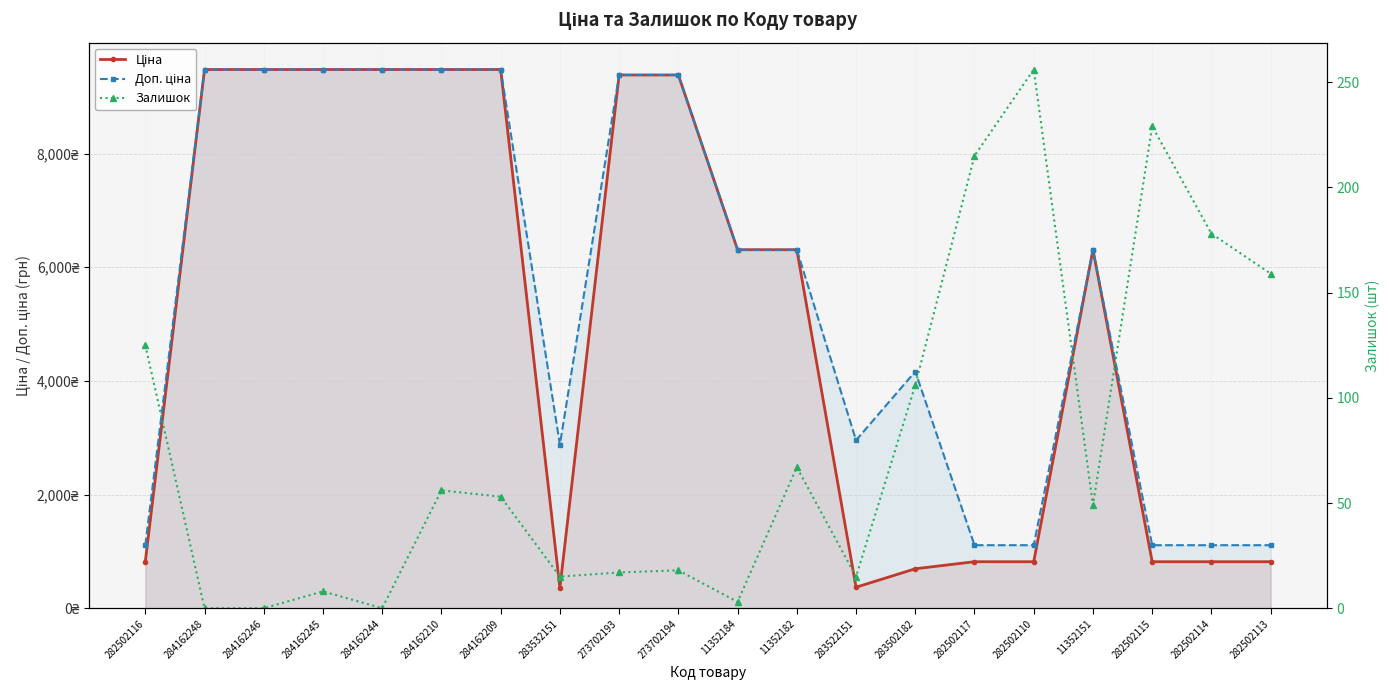

What position from the left is 282502113?

20